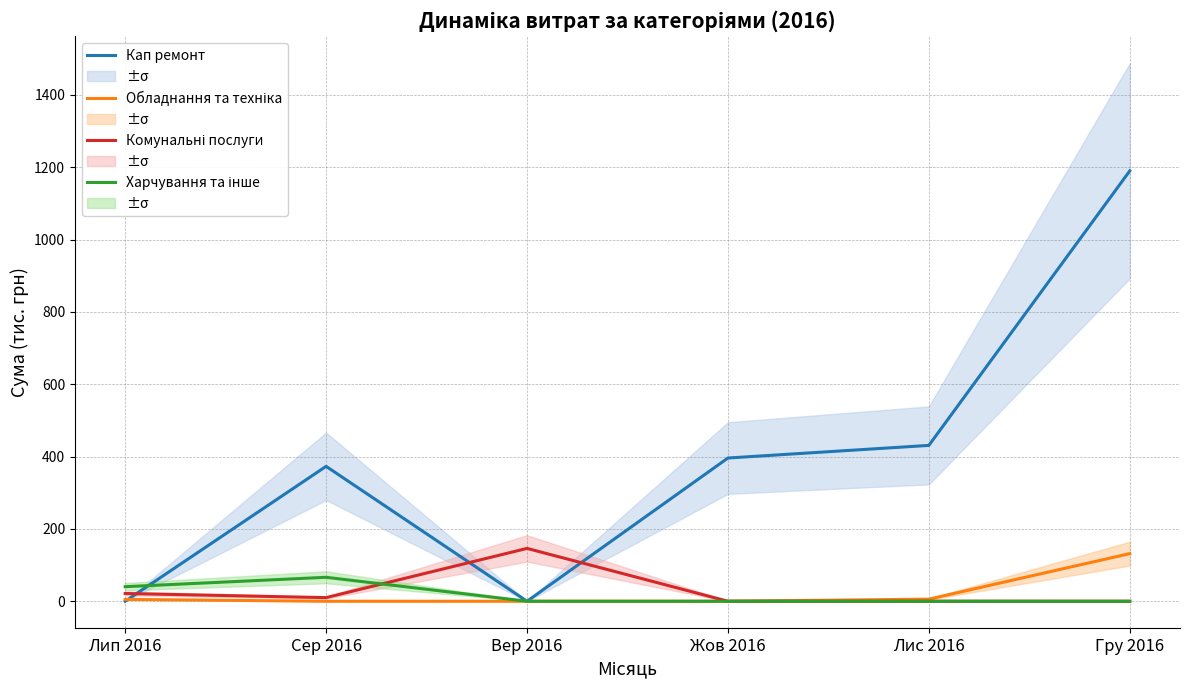

Is the value of Обладнання та техніка at Сер 2016 greater than the value of Харчування та інше at Лип 2016?

No